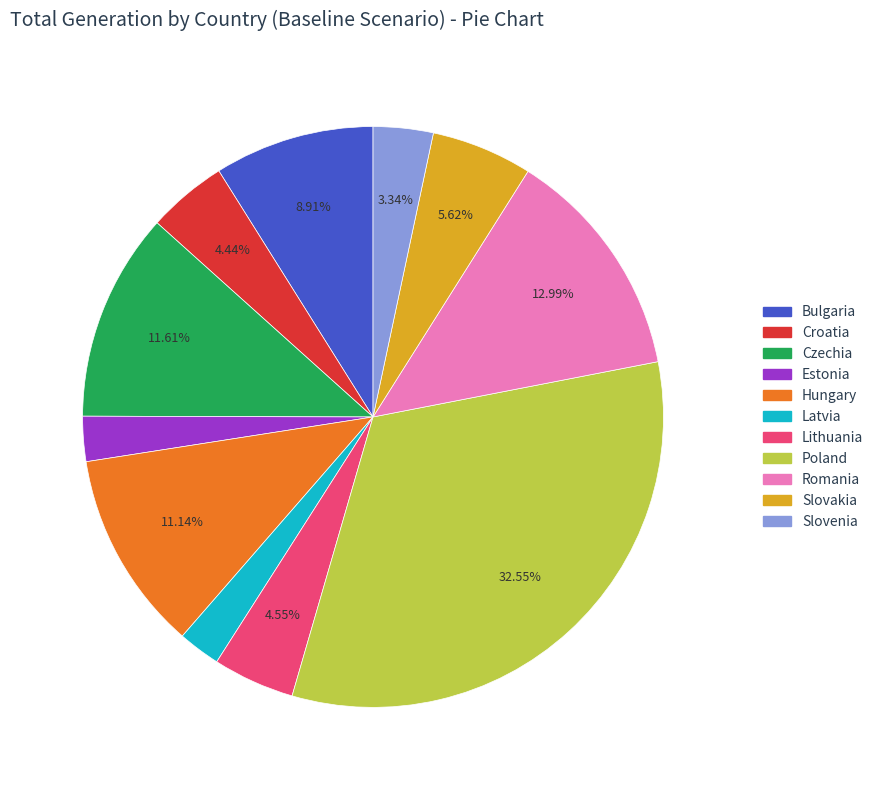

What portion of the pie excludes Poland?

67.5%